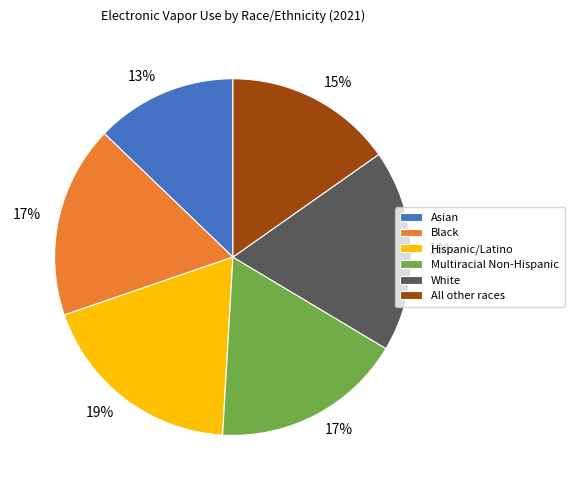

Combined, do Black and White account for over 50%?

No